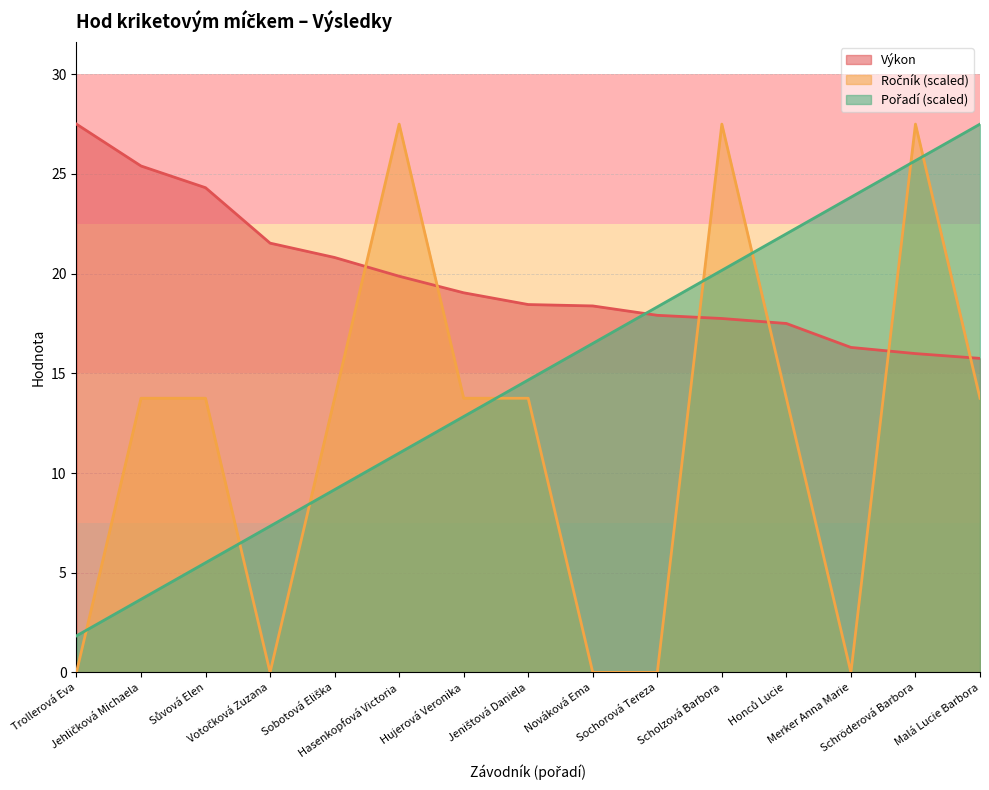

Reading left to right, what are all the values shown in this chart?

Výkon: 27.5	25.4	24.3	21.5	20.8	19.9	19.0	18.4	18.4	17.9	17.8	17.5	16.3	16.0	15.8
Ročník: 0.0	13.8	13.8	0.0	13.8	27.5	13.8	13.8	0.0	0.0	27.5	13.8	0.0	27.5	13.8
Pořadí: 1.8	3.7	5.5	7.3	9.2	11.0	12.8	14.7	16.5	18.3	20.2	22.0	23.8	25.7	27.5